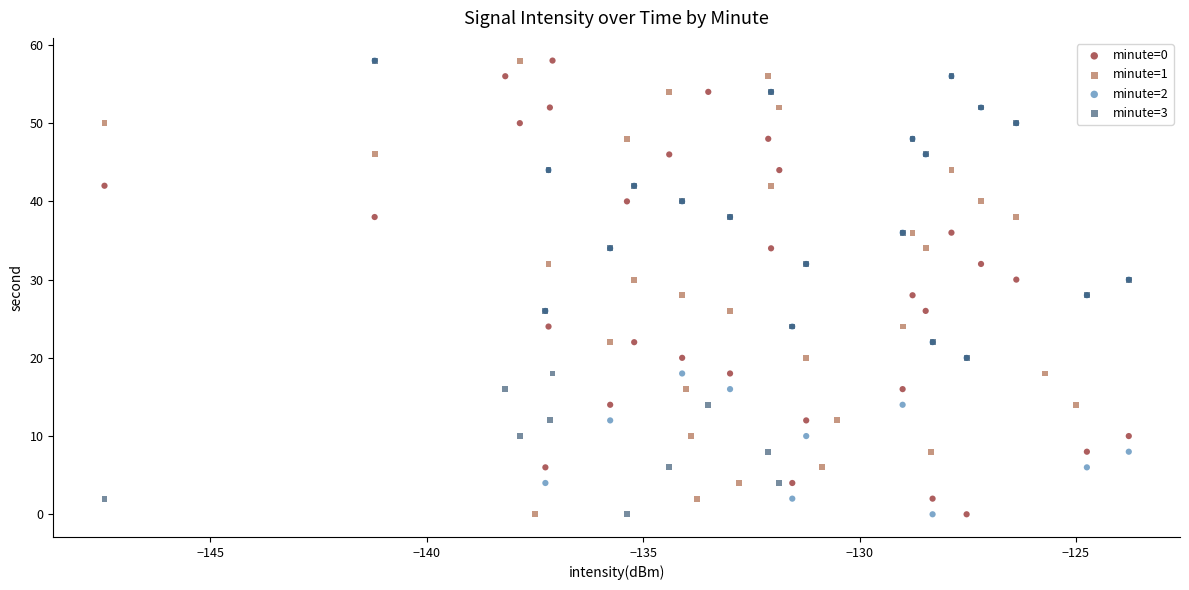

What are all the series names shown in the legend?

minute=0, minute=1, minute=2, minute=3